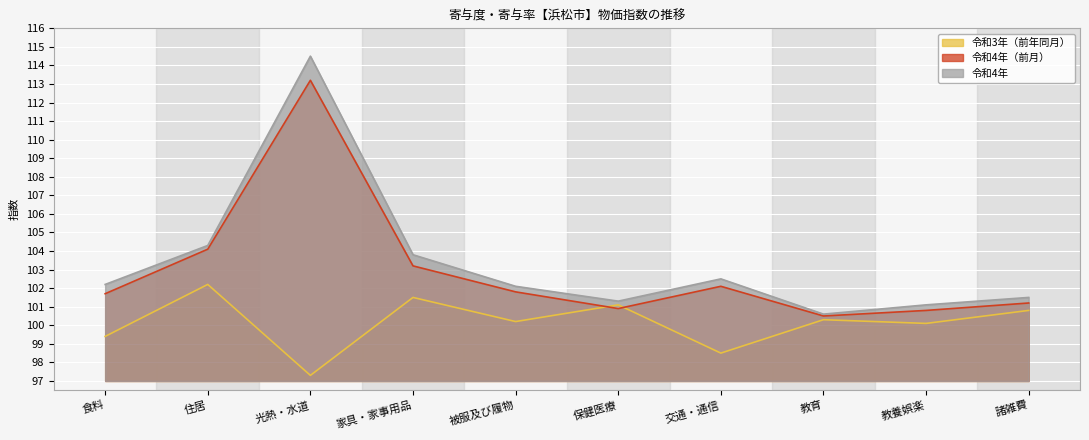

True or false: 令和4年 has more than 2 points higher than both neighbors.

False